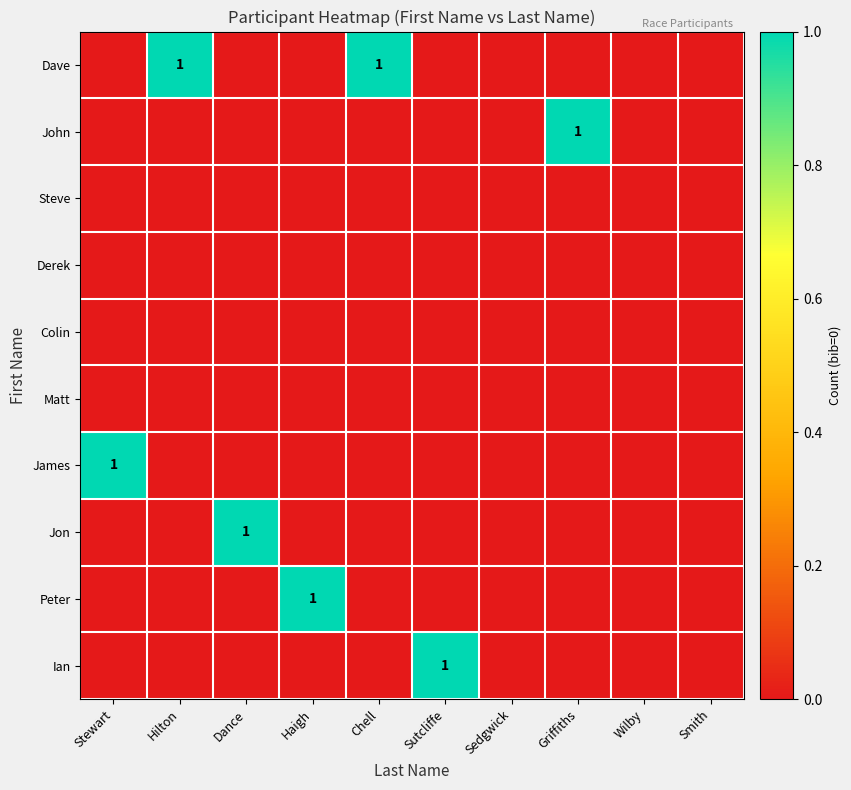

Is it true that John equals 1 at Griffiths?

True